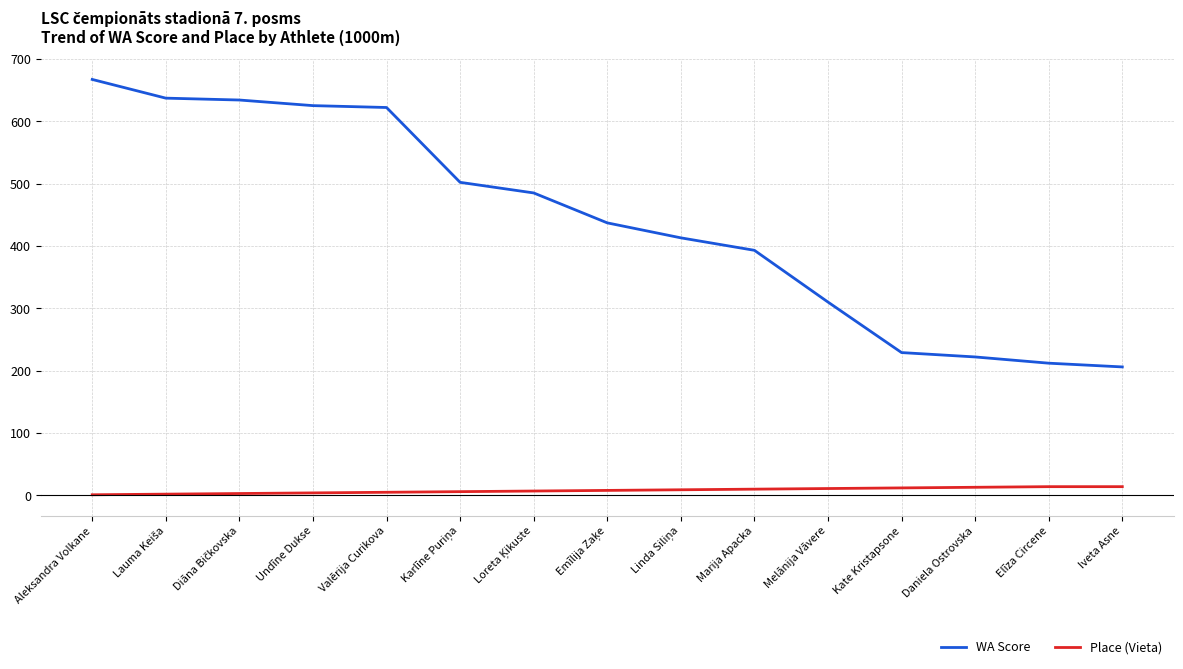

The WA Score series shows 310 at Melānija Vāvere. True or false?

True